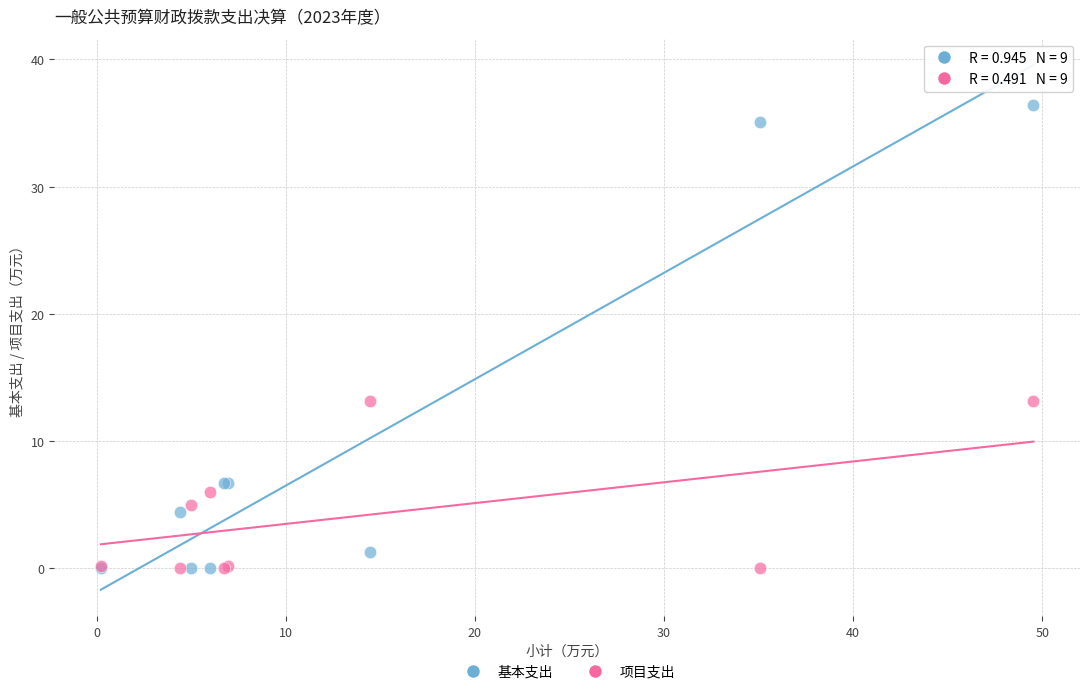

Which series has the largest Y range (max minus min)?

基本支出